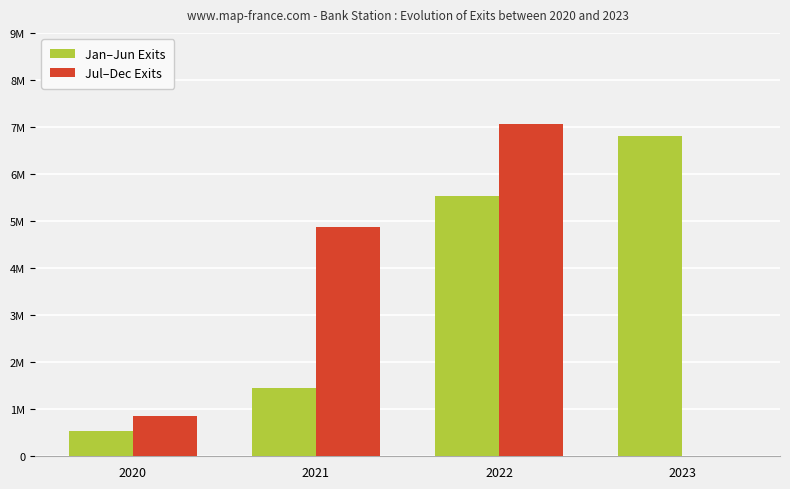

What is the sum of the Jan–Jun Exits values at 2020 and 2021?

1978938